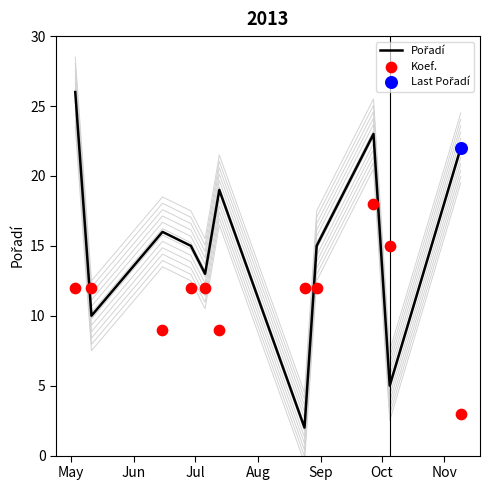

What is the total value across all series at Aug?

27